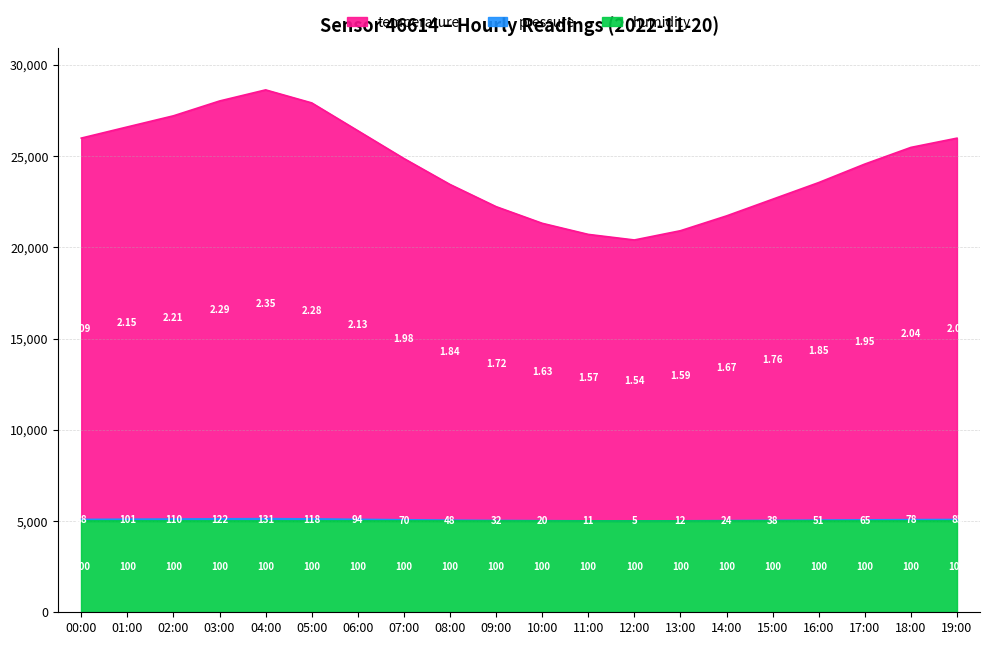

Is it true that temperature equals 38373.1 at 10:00?

False